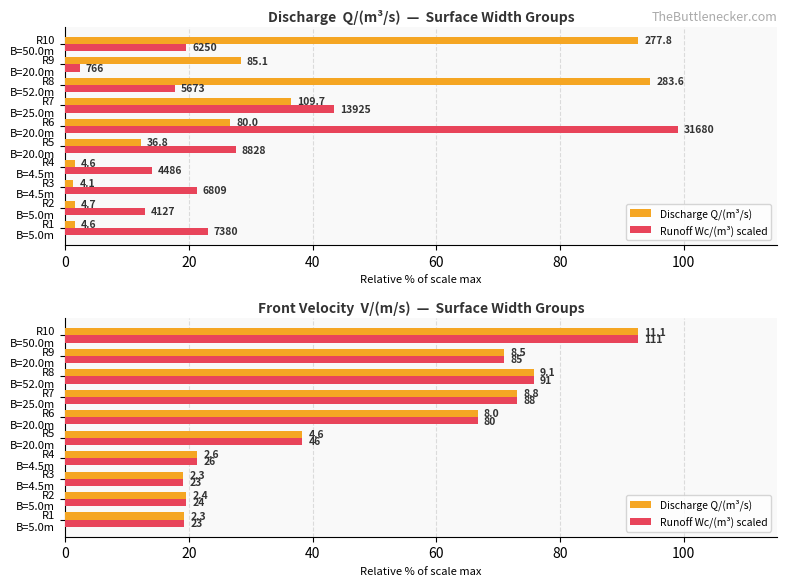

The value of Discharge Q/(m³/s) at R5 B=20.0m is 58.5. True or false?

False